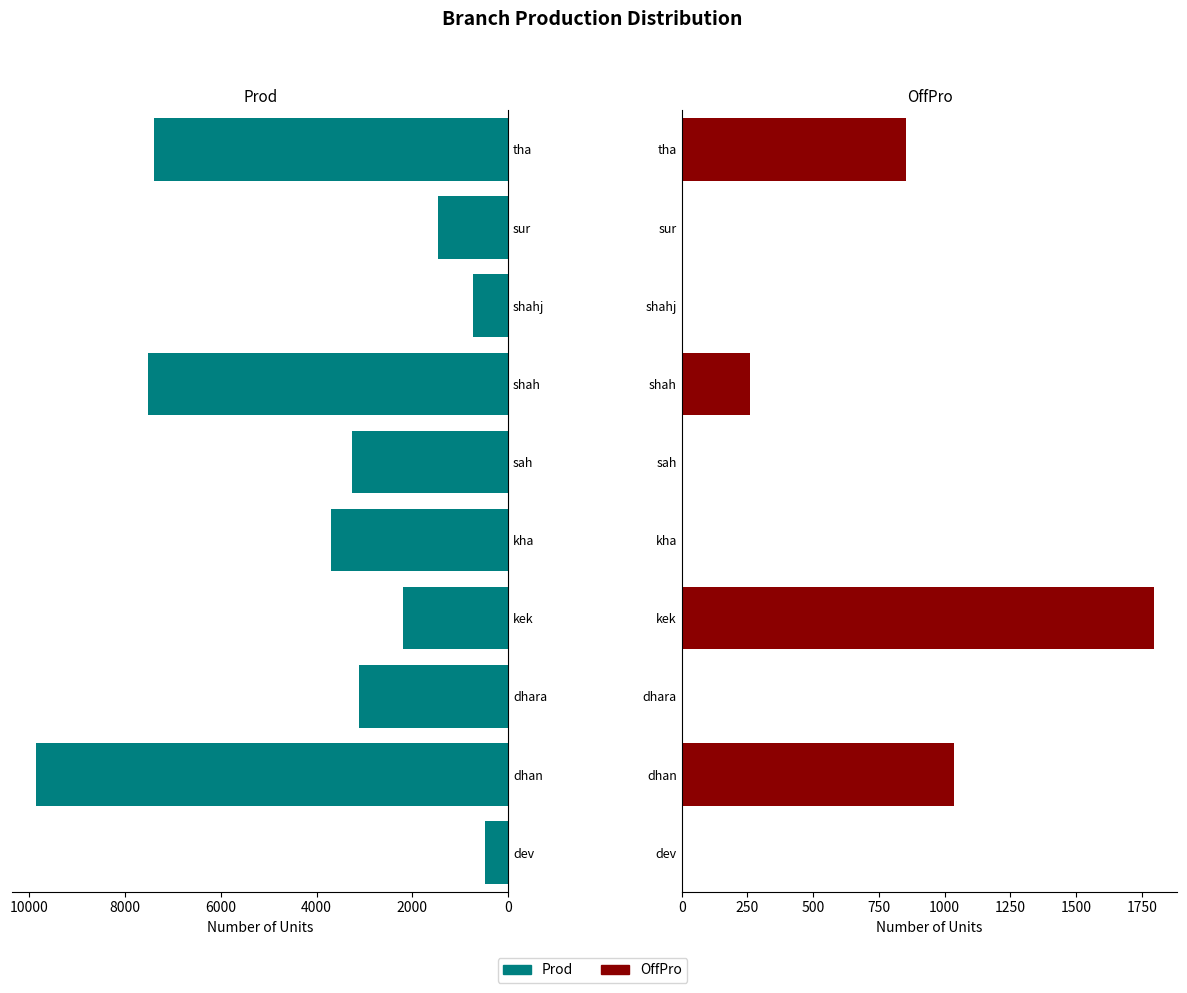

Between sah and shahj, which series saw the biggest shift?

Prod